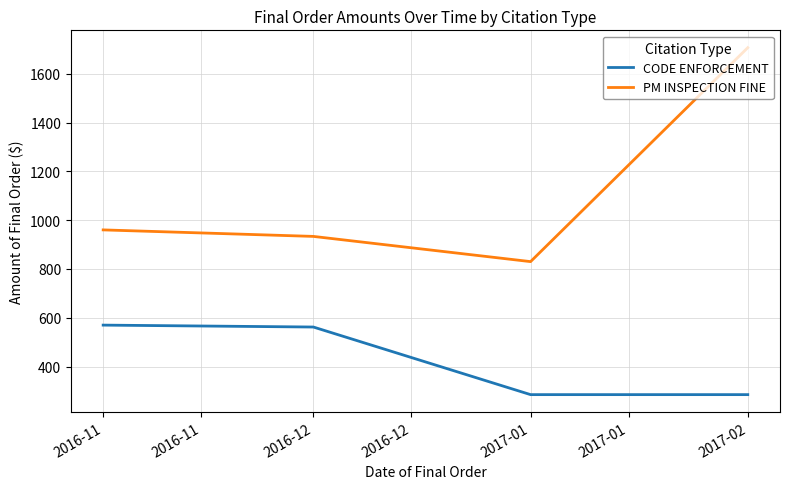

How many lines are shown in the chart?

2